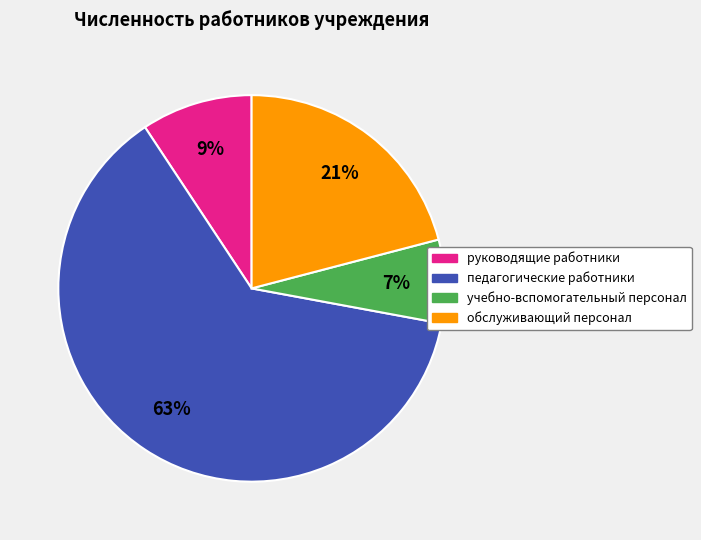

To the nearest percent, what is the difference between the учебно-вспомогательный персонал and руководящие работники slice percentages?

2%